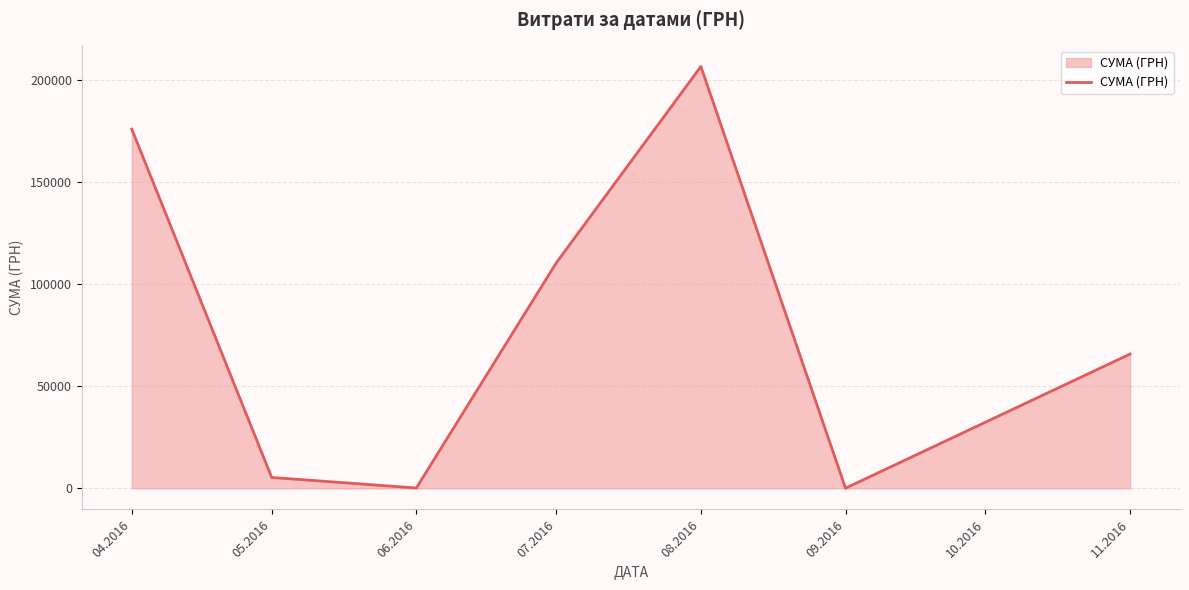

At which category does the data reach its first local peak?

08.2016